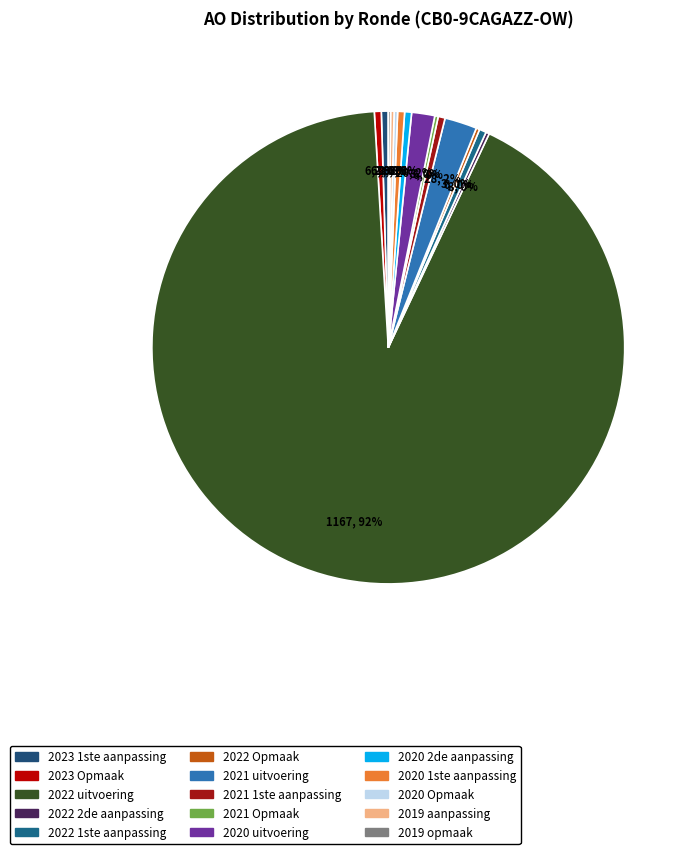

How many segments does this pie chart have?

15